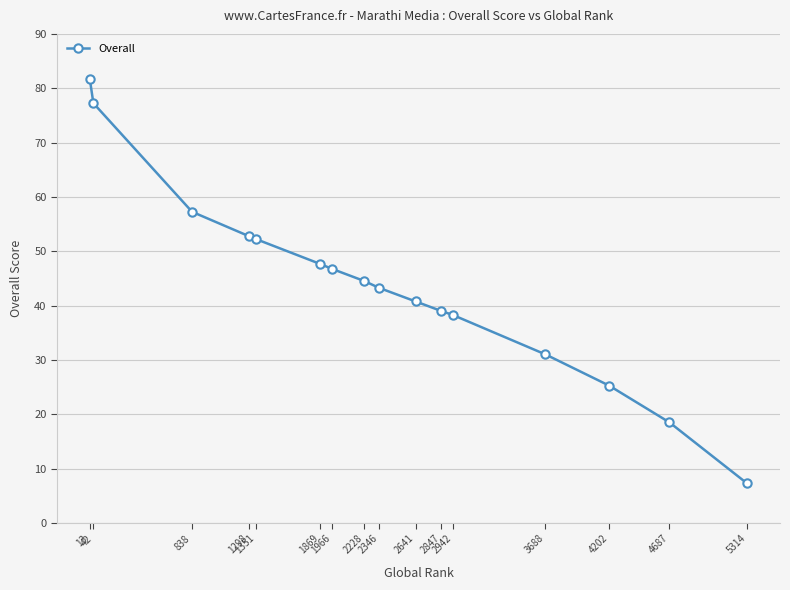

The chart shows a value of 77.2 at 42. True or false?

True